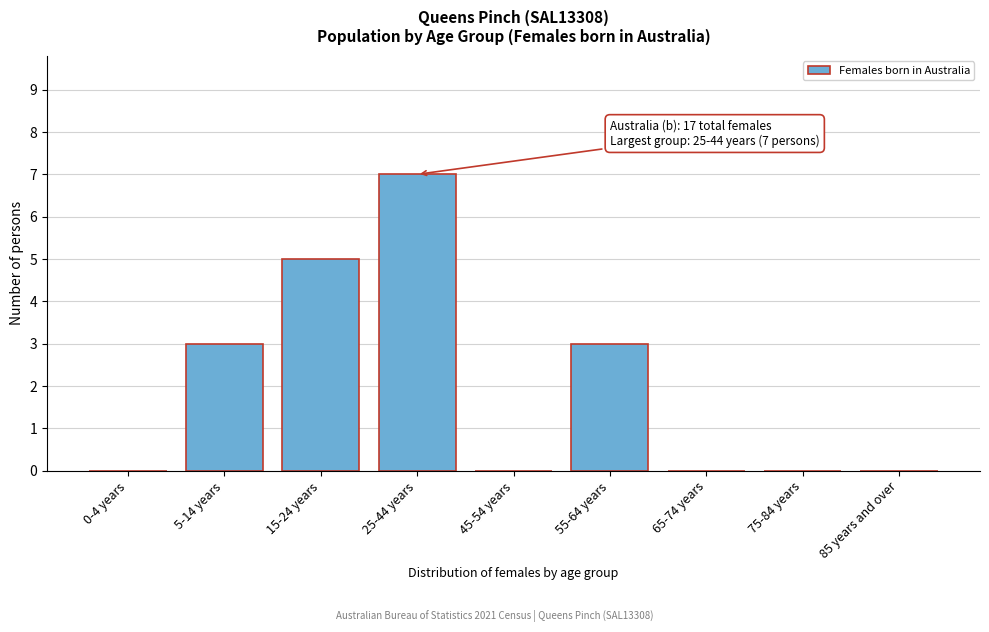

Which has a higher value, 65-74 years or 15-24 years?

15-24 years